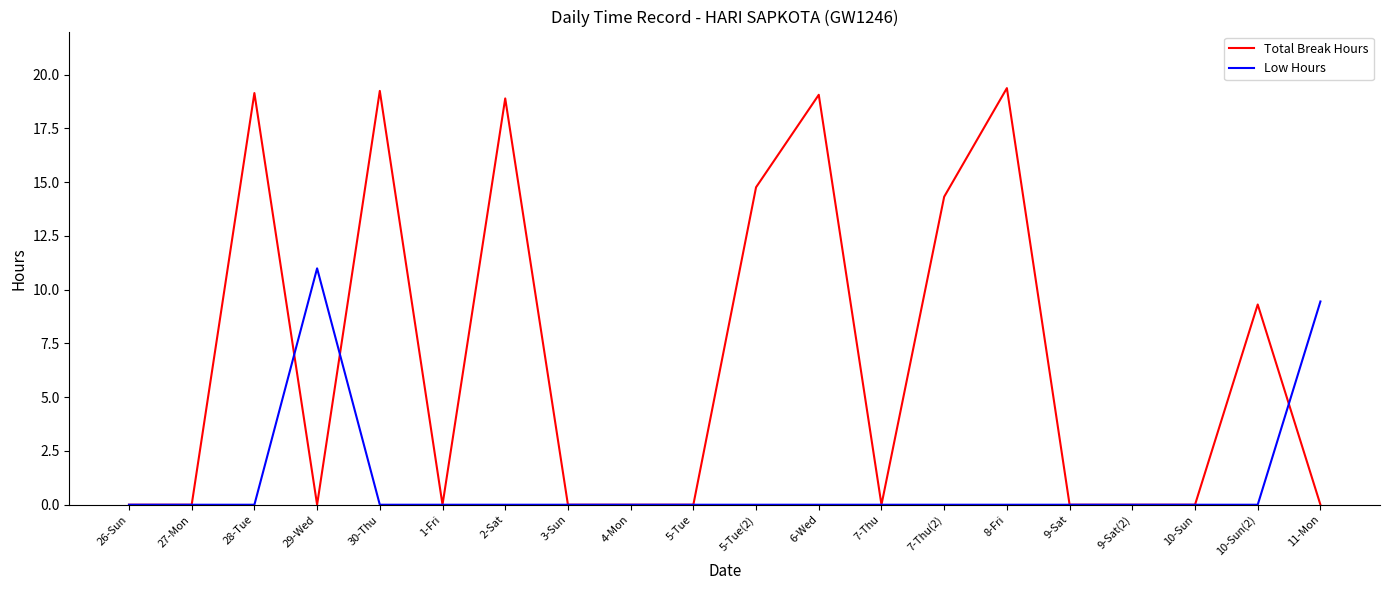

Where is Total Break Hours nearest to the value 9?

10-Sun(2)